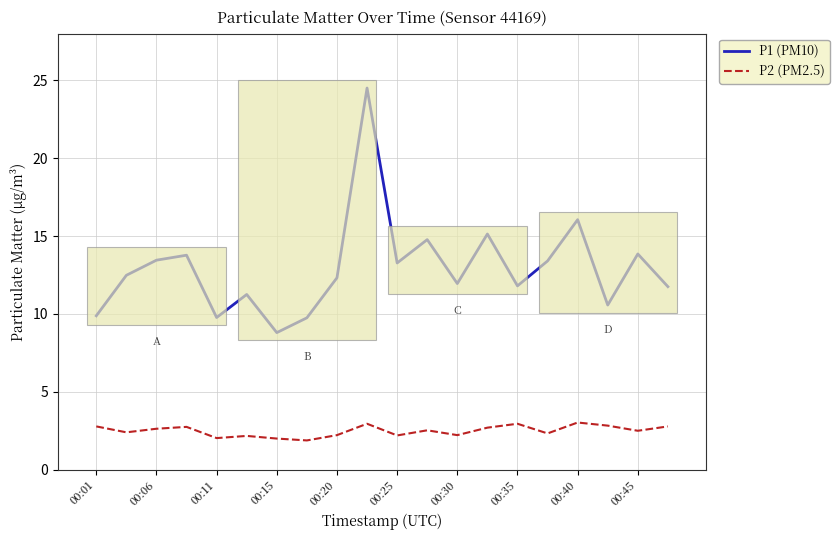

True or false: P2 (PM2.5) and P1 (PM10) cross at least once.

False